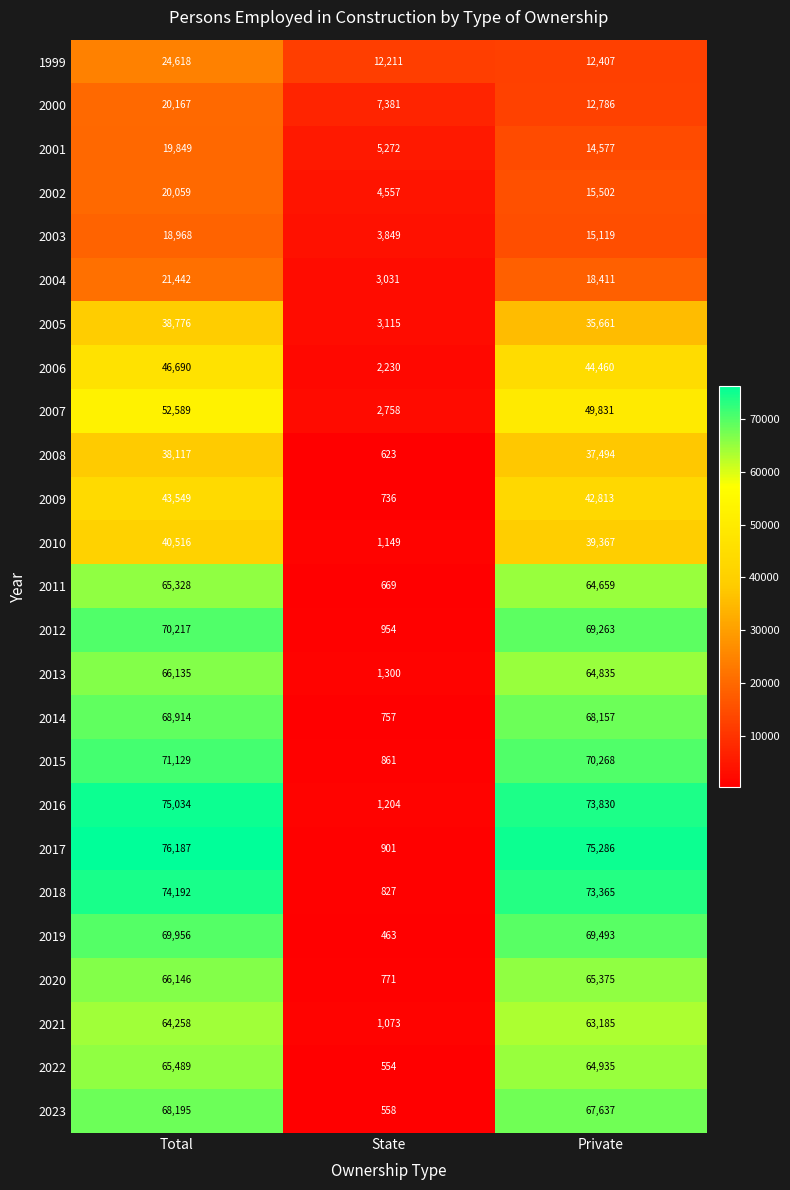

At which category is the sum across all series the highest?

Total